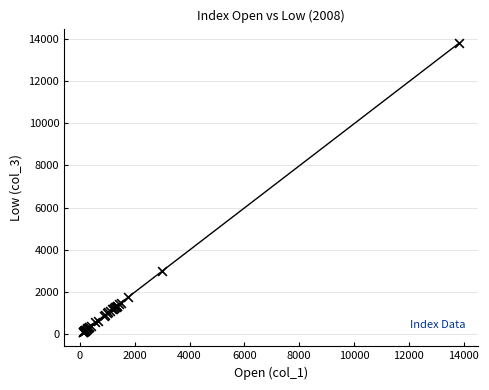

What Y value in the scatter plot is closest to 6952?

2983.2